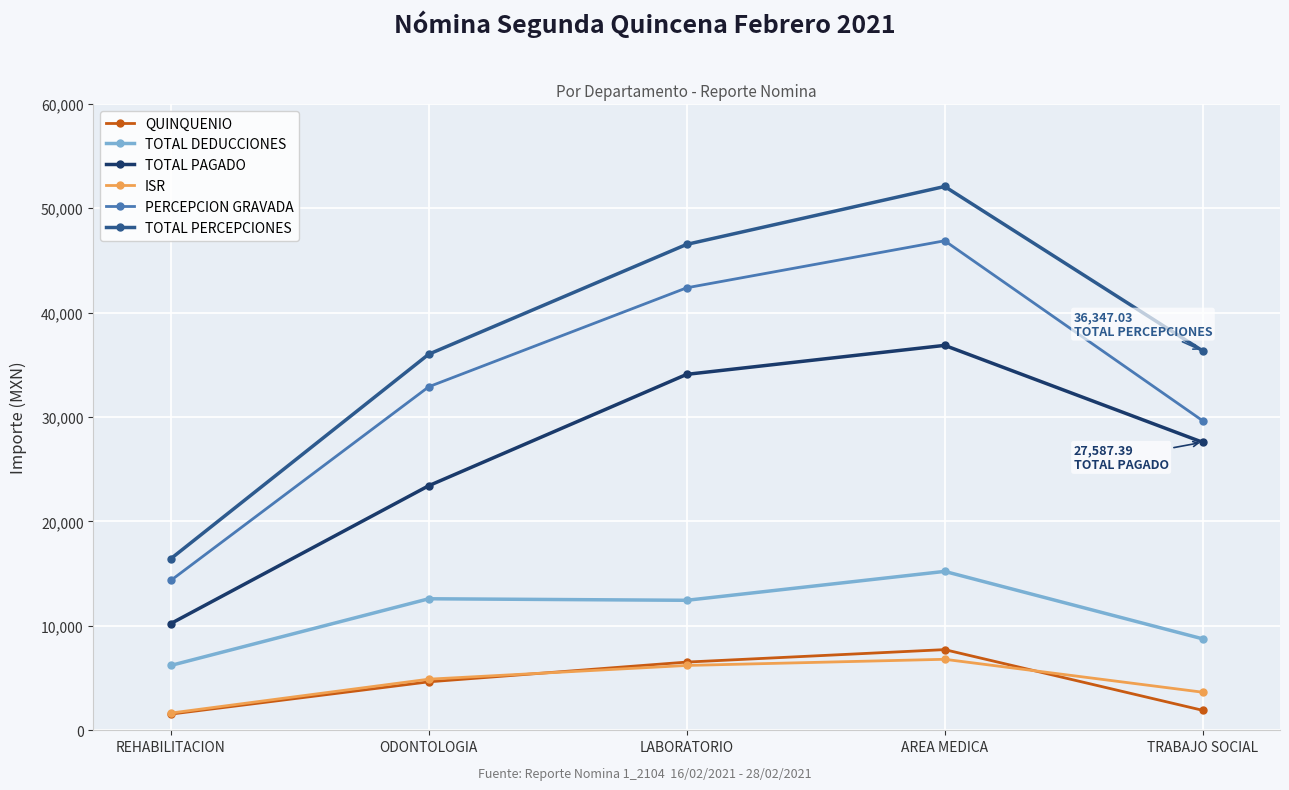

What are all the series names shown in the legend?

QUINQUENIO, TOTAL DEDUCCIONES, TOTAL PAGADO, ISR, PERCEPCION GRAVADA, TOTAL PERCEPCIONES